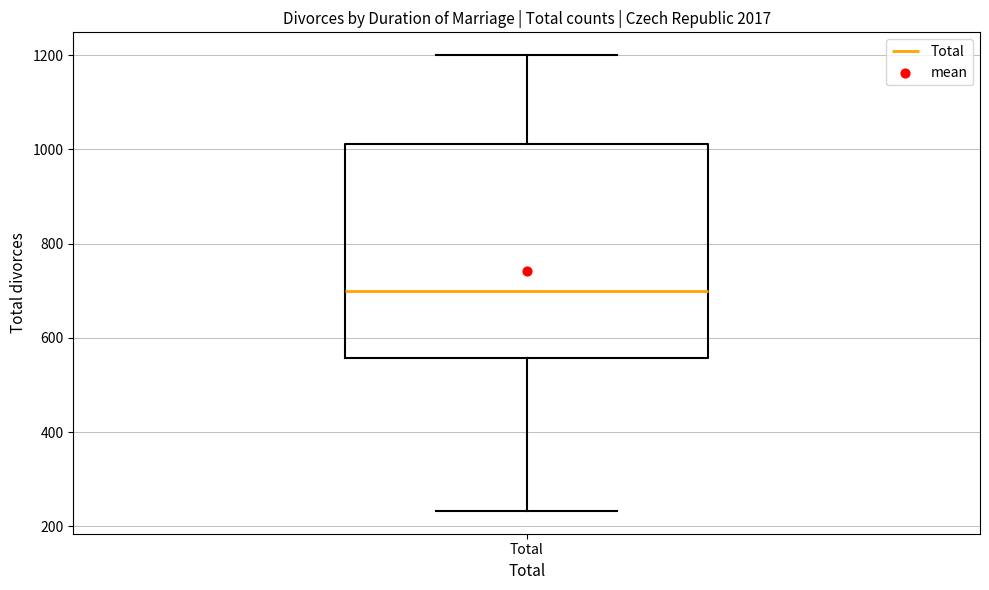

Read this box plot against the y-axis: the position of the median line, the range covered by the box, and the ends of both whiskers. The values are not printed on the chart, so give them approximately, as read against the axis.

median 700, box 560 to 1020, whiskers 240 to 1200